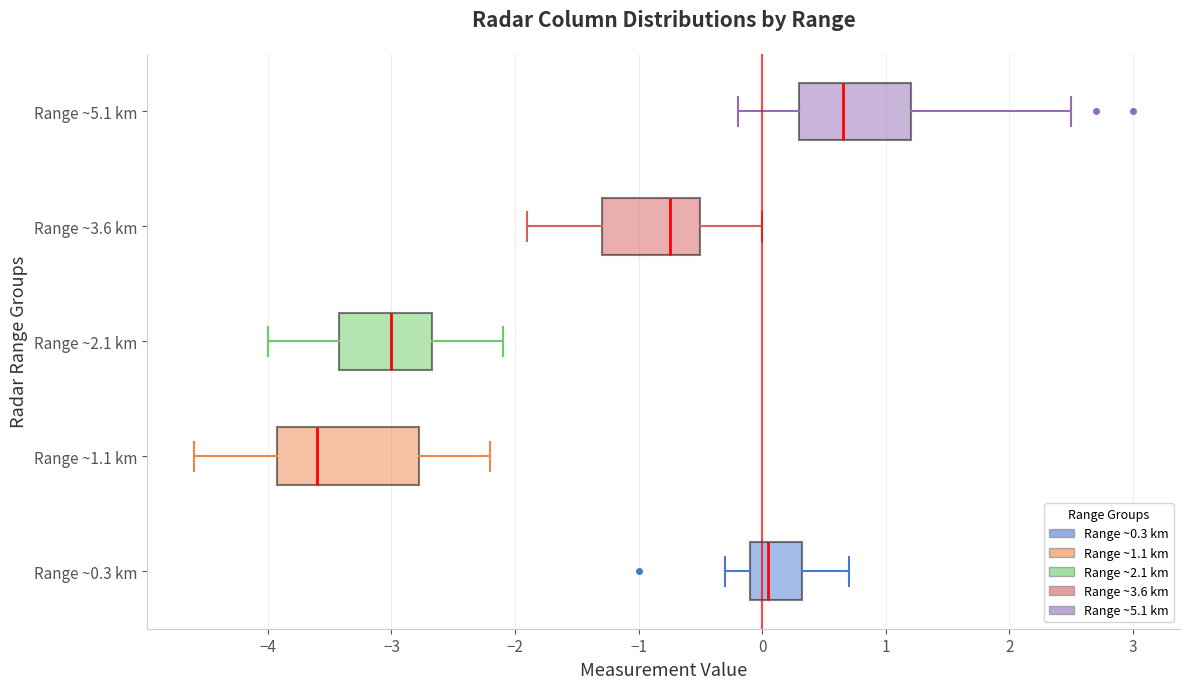

Reading bottom to top, read every box against the x-axis: the position of its median line, the range the box covers, and the ends of its whiskers. The values are not printed on the chart, so give them approximately, as read against the axis.

Range ~0.3 km: median 0.1, box -0.1 to 0.3, whiskers -0.3 to 0.7
Range ~1.1 km: median -3.6, box -3.9 to -2.8, whiskers -4.6 to -2.2
Range ~2.1 km: median -3.0, box -3.4 to -2.7, whiskers -4.0 to -2.1
Range ~3.6 km: median -0.7, box -1.3 to -0.5, whiskers -1.9 to 0.0
Range ~5.1 km: median 0.7, box 0.3 to 1.2, whiskers -0.2 to 2.5